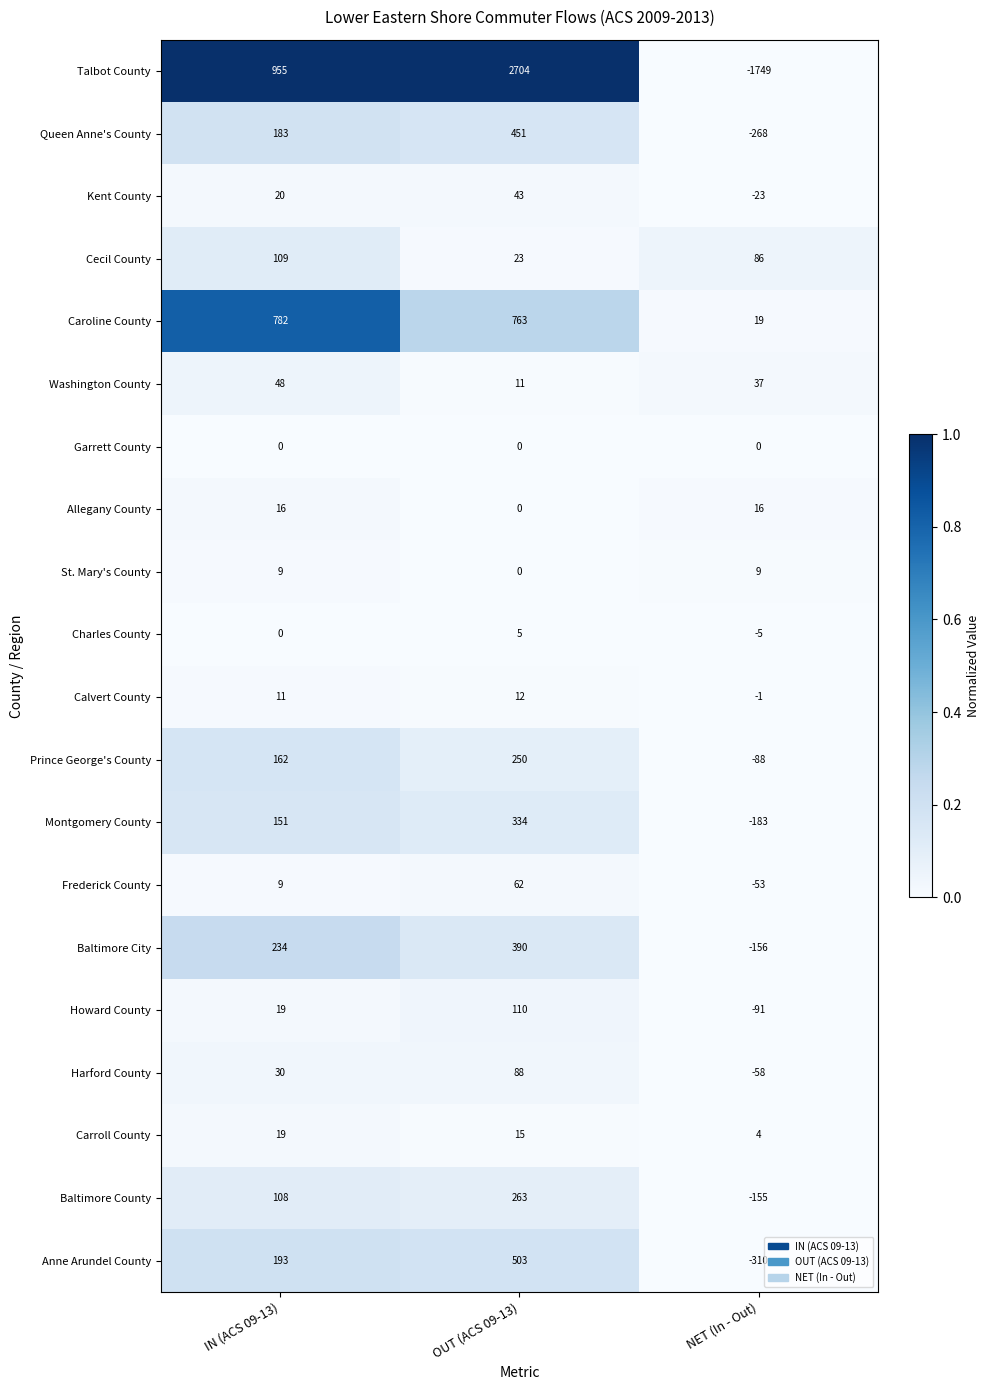

What is the greatest value displayed?

2704